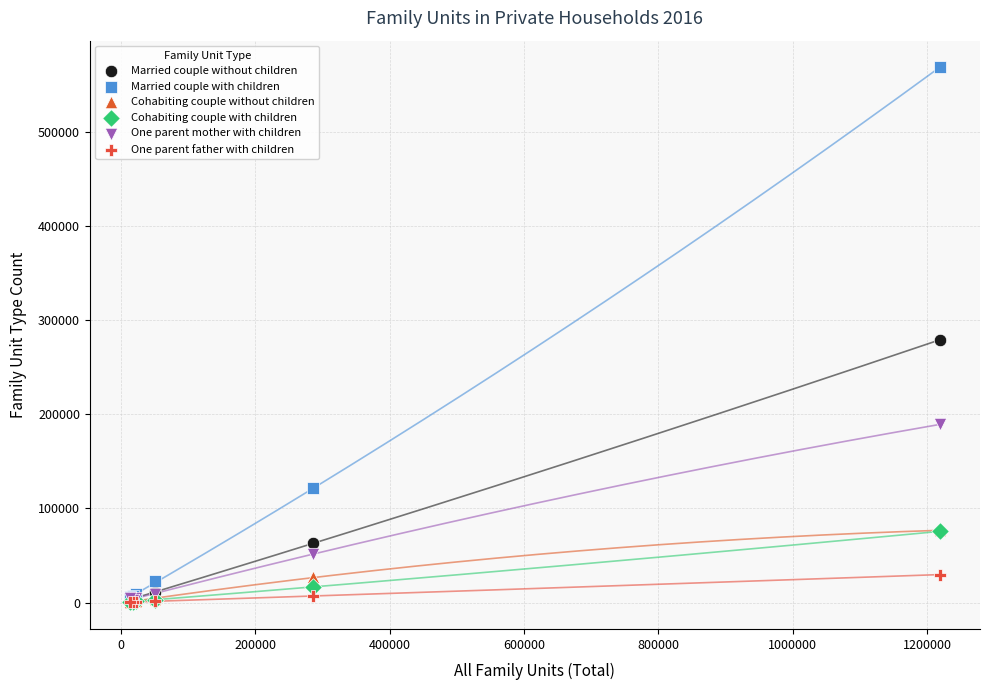

In the Married couple without children series, what Y value is closest to 141017?

62926